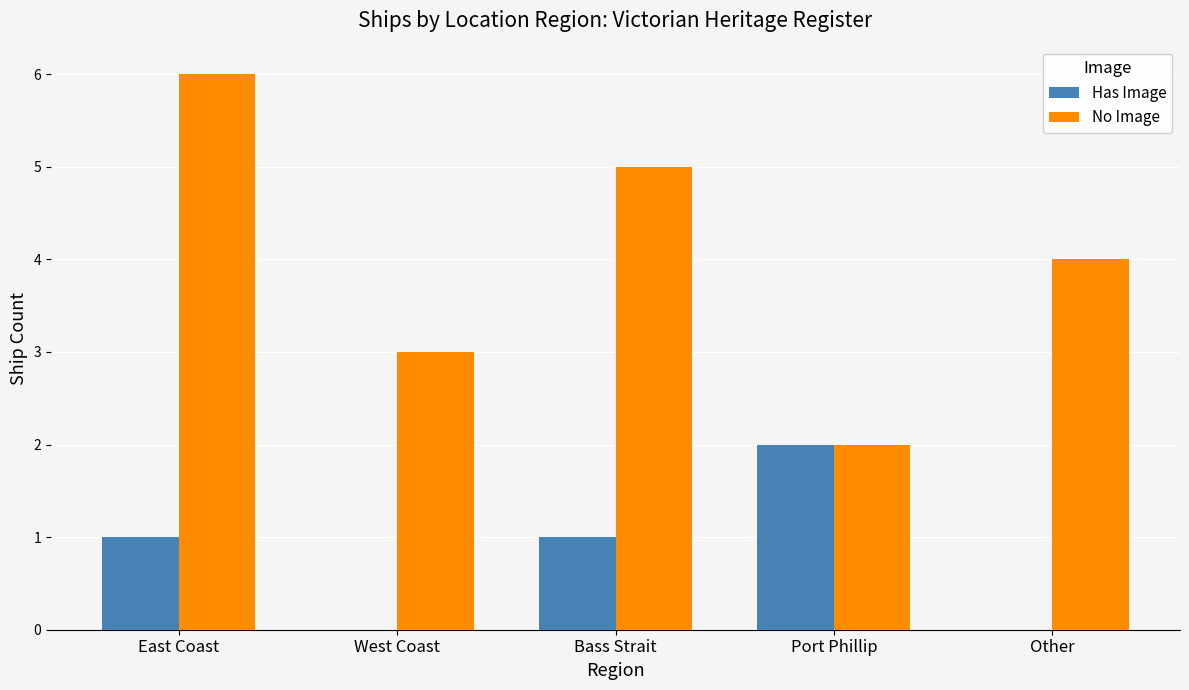

Count the No Image values in the range 3 to 5.

3